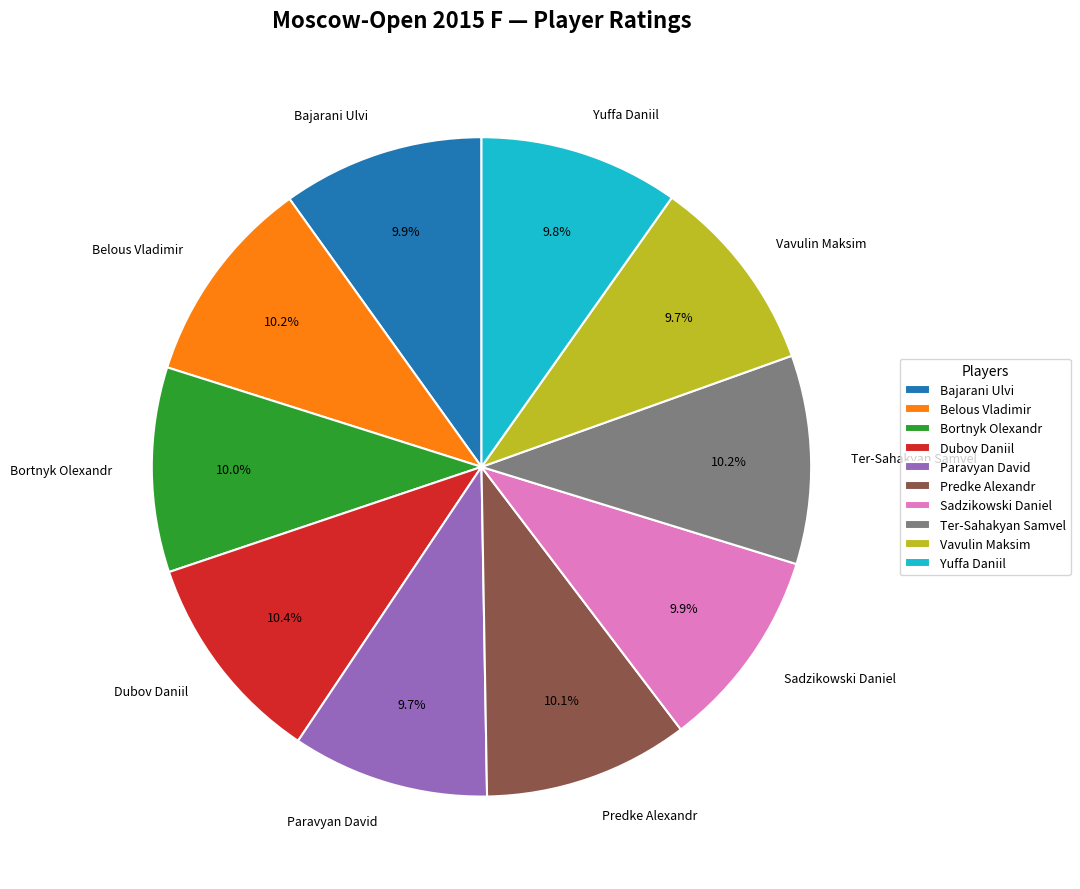

Is there a majority slice in this chart?

No